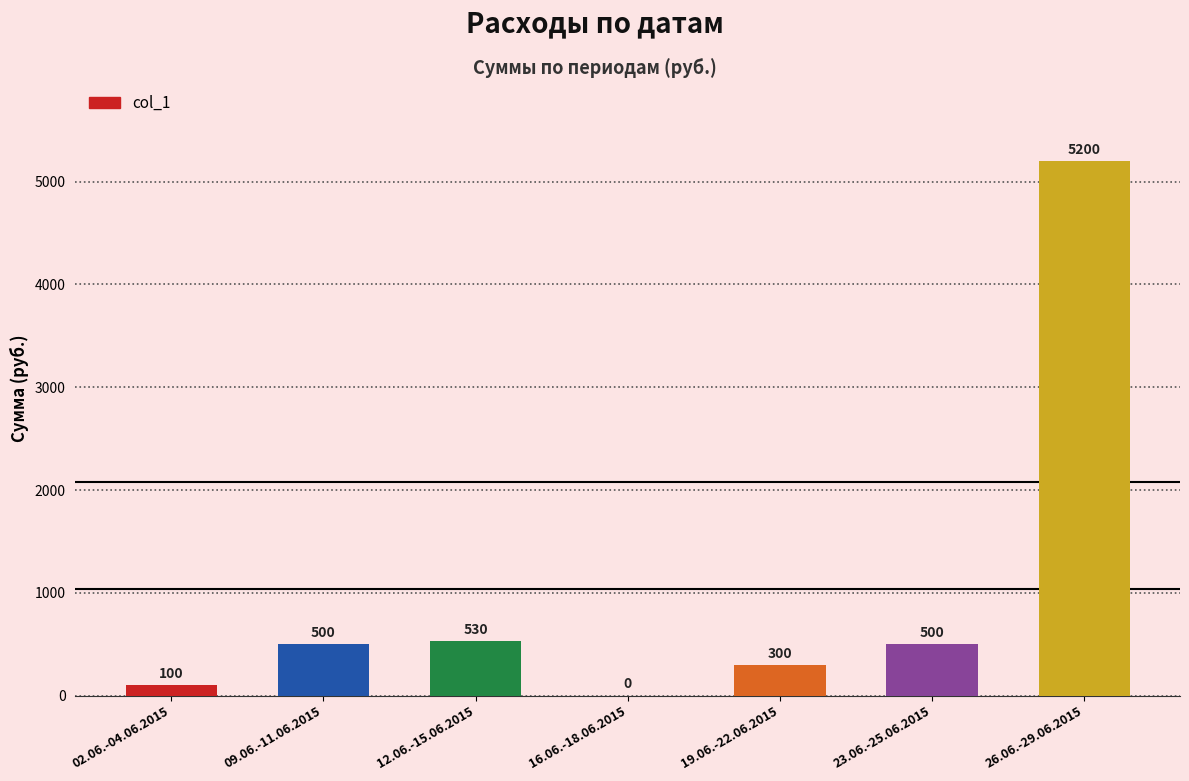

Where is the data nearest to the value 2600?

12.06.-15.06.2015